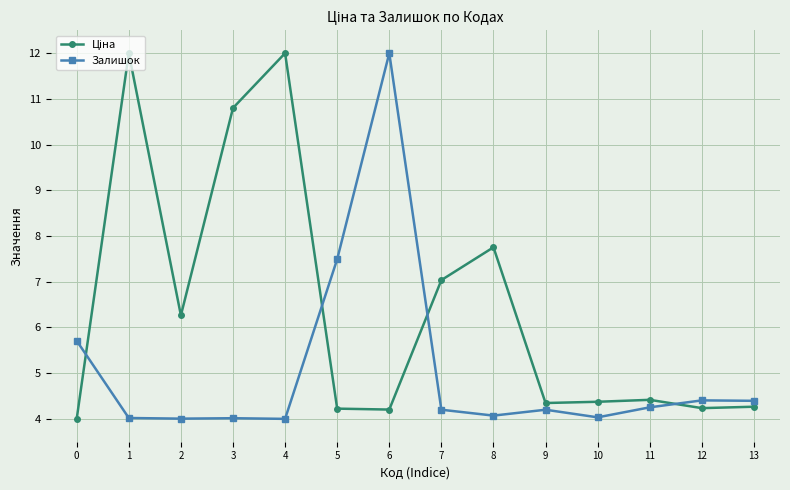

What is the difference between the Залишок values at 5 and 4?

3.5